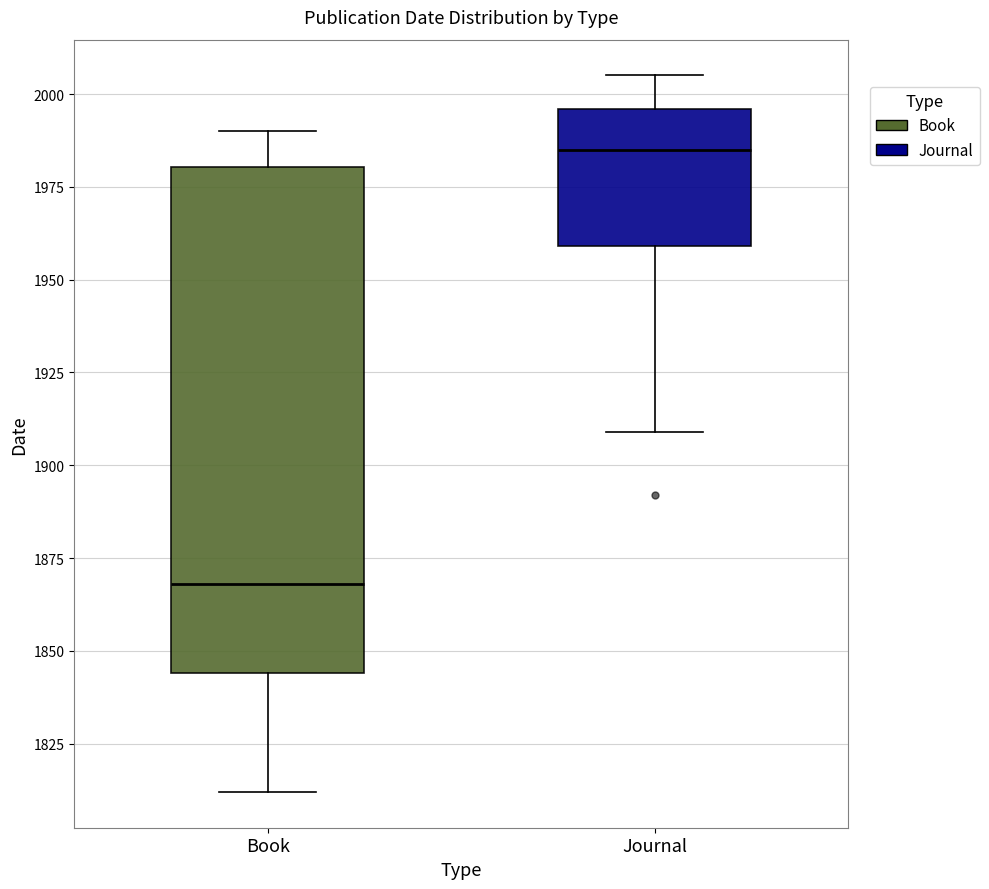

Reading left to right, read every box against the y-axis: the position of its median line, the range the box covers, and the ends of its whiskers. The values are not printed on the chart, so give them approximately, as read against the axis.

Book: median 1870, box 1845 to 1980, whiskers 1810 to 1990
Journal: median 1985, box 1960 to 1995, whiskers 1910 to 2005